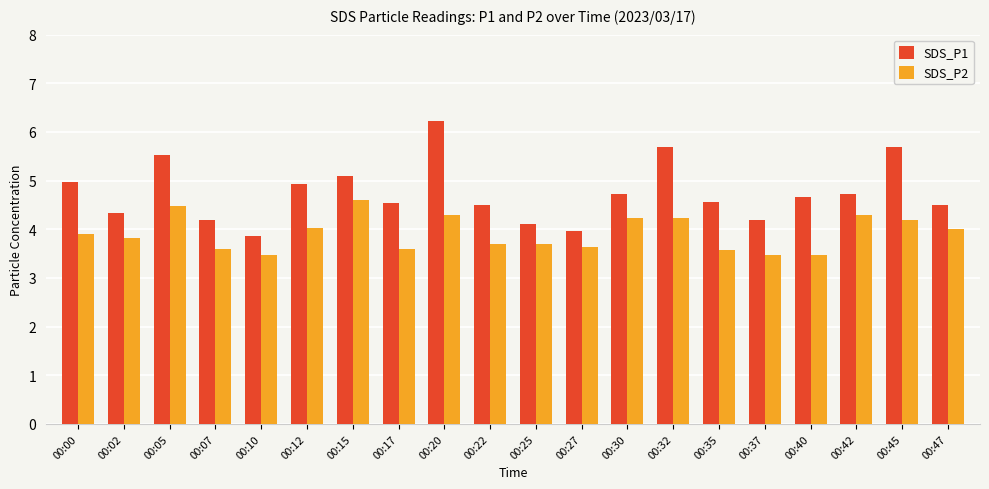

Reading left to right, extract all data points from this chart.

SDS_P1: 5.0	4.3	5.5	4.2	3.9	4.9	5.1	4.5	6.2	4.5	4.1	4.0	4.7	5.7	4.6	4.2	4.7	4.7	5.7	4.5
SDS_P2: 3.9	3.8	4.5	3.6	3.5	4.0	4.6	3.6	4.3	3.7	3.7	3.6	4.2	4.2	3.6	3.5	3.5	4.3	4.2	4.0